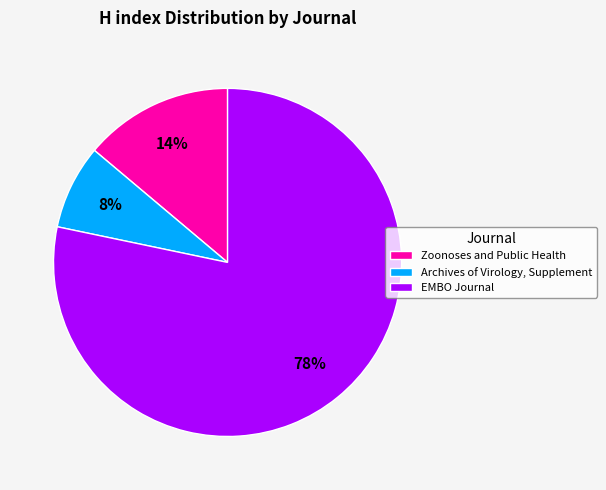

Does Archives of Virology, Supplement account for over 50% of the chart?

No